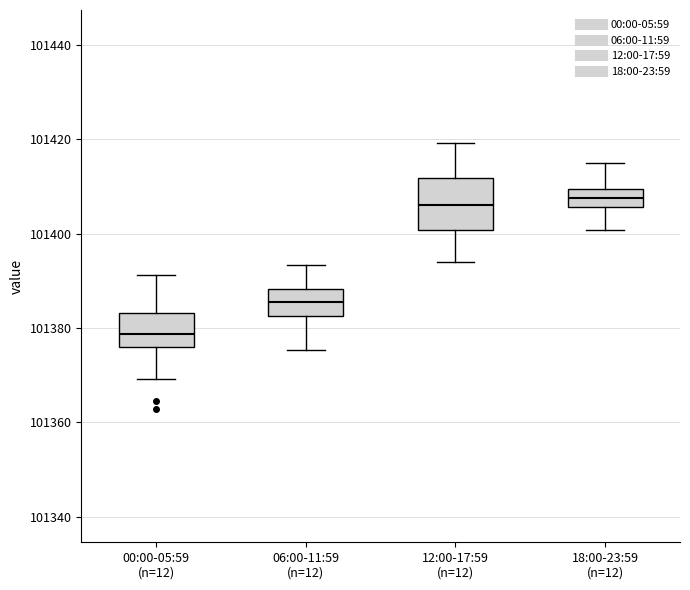

Reading left to right, transcribe this box plot: for each box, give where its median line is, the range the box spans, and where its two whiskers end, as read against the y-axis. The values are not printed on the chart, so give them approximately, as read against the axis.

00:00-05:59 (n=12): median 101378, box 101376 to 101384, whiskers 101370 to 101392
06:00-11:59 (n=12): median 101386, box 101382 to 101388, whiskers 101376 to 101394
12:00-17:59 (n=12): median 101406, box 101400 to 101412, whiskers 101394 to 101420
18:00-23:59 (n=12): median 101408, box 101406 to 101410, whiskers 101400 to 101416